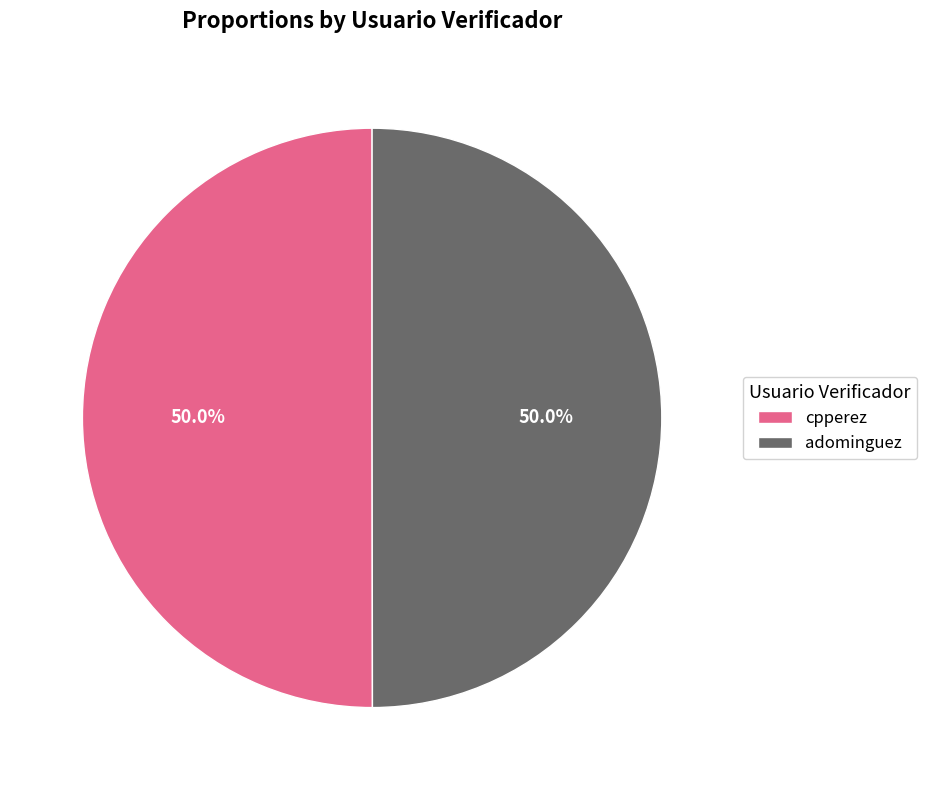

The cpperez slice represents 39% of the pie. True or false?

False